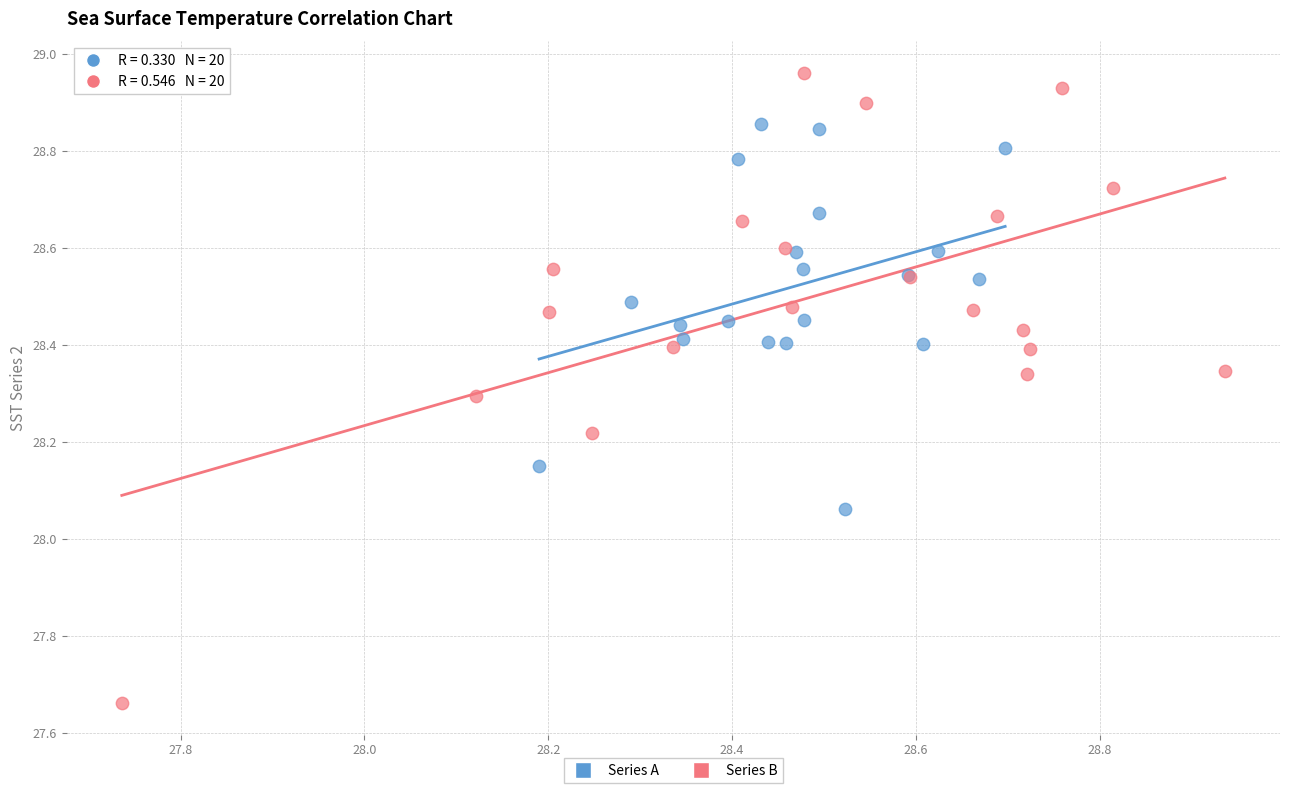

Which series contains the highest Y value?

Series B